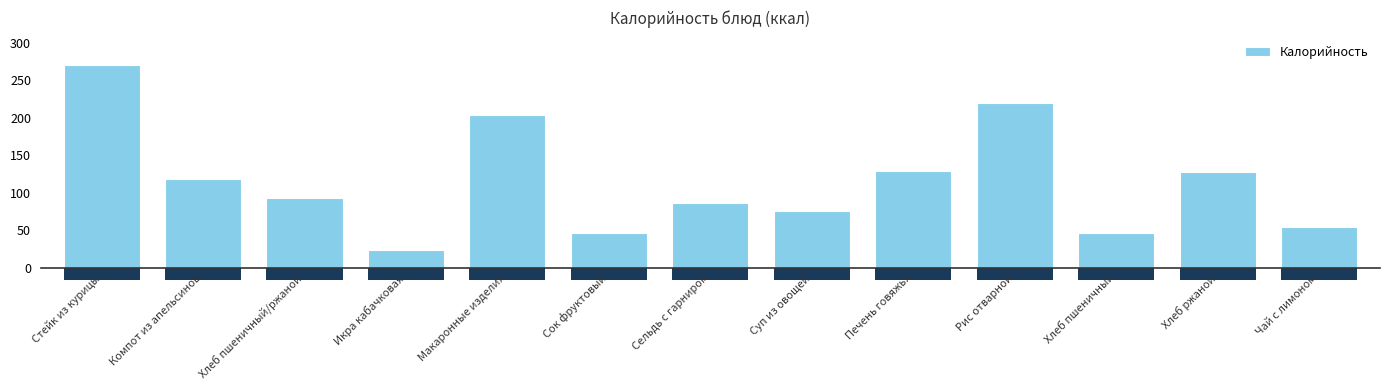

Are the bars grouped side by side (vs. stacked)?

No